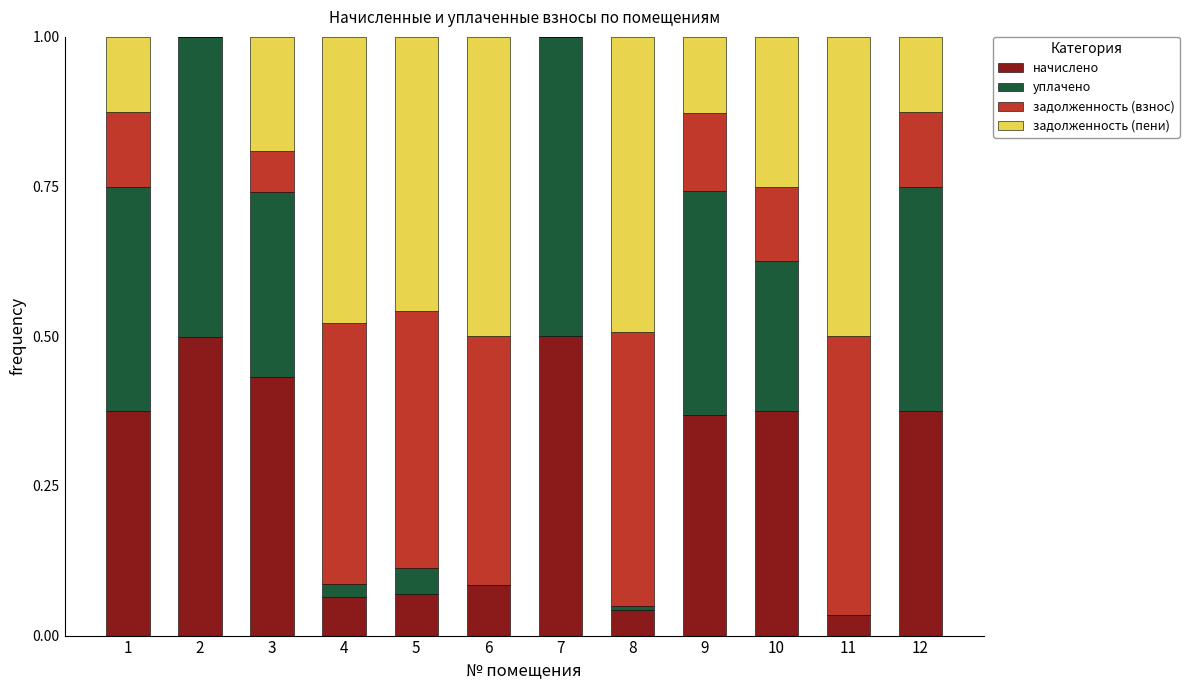

What is the total value across all series at 11?

1.0